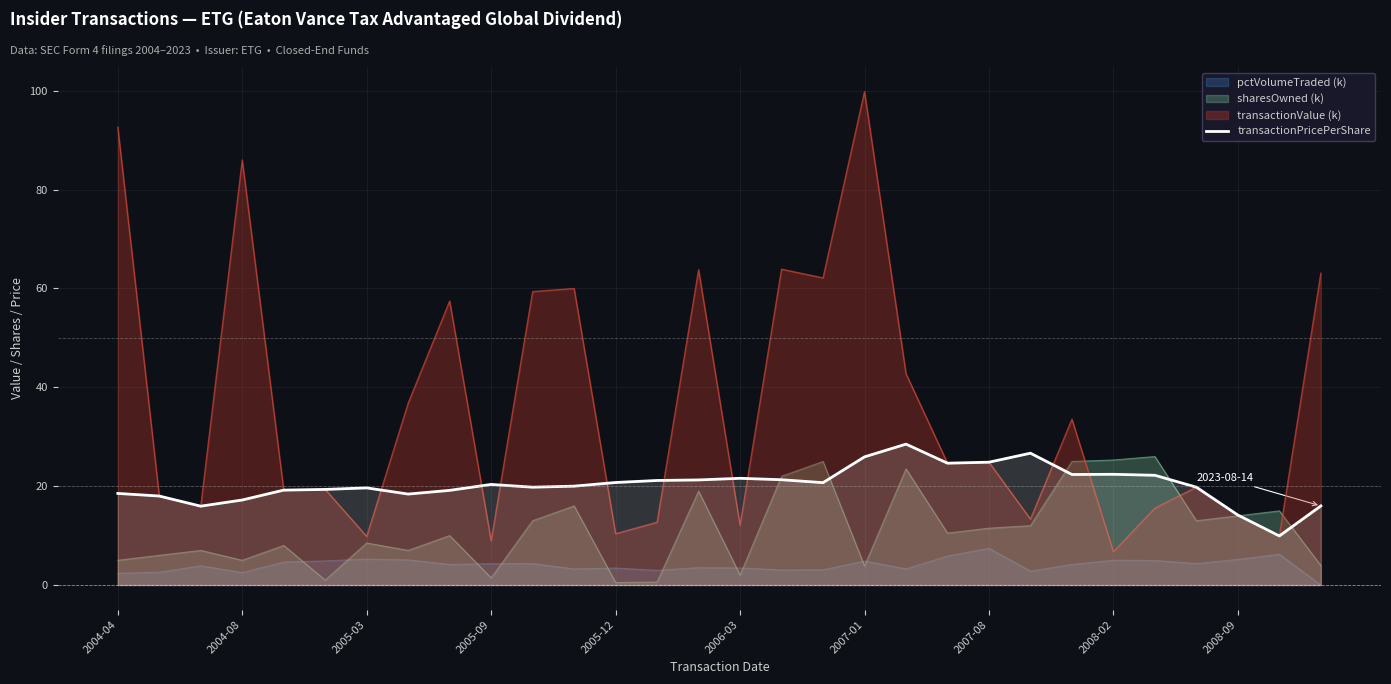

True or false: pctVolumeTraded (k) has a value of 3.5 at 2006-03.

True